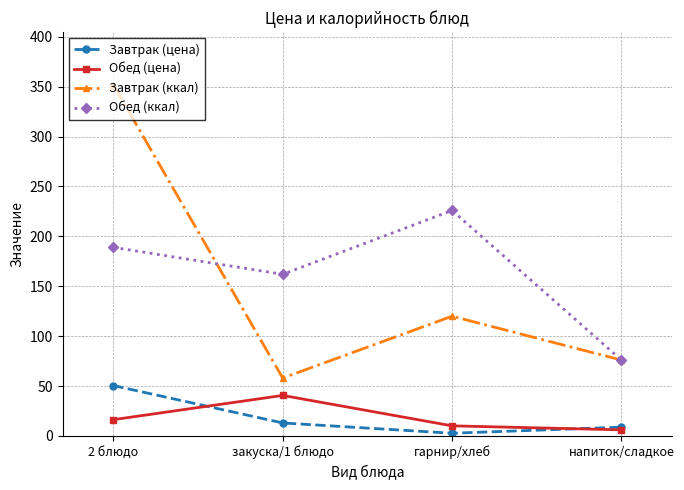

At which category does Обед (цена) reach its first local peak?

закуска/1 блюдо